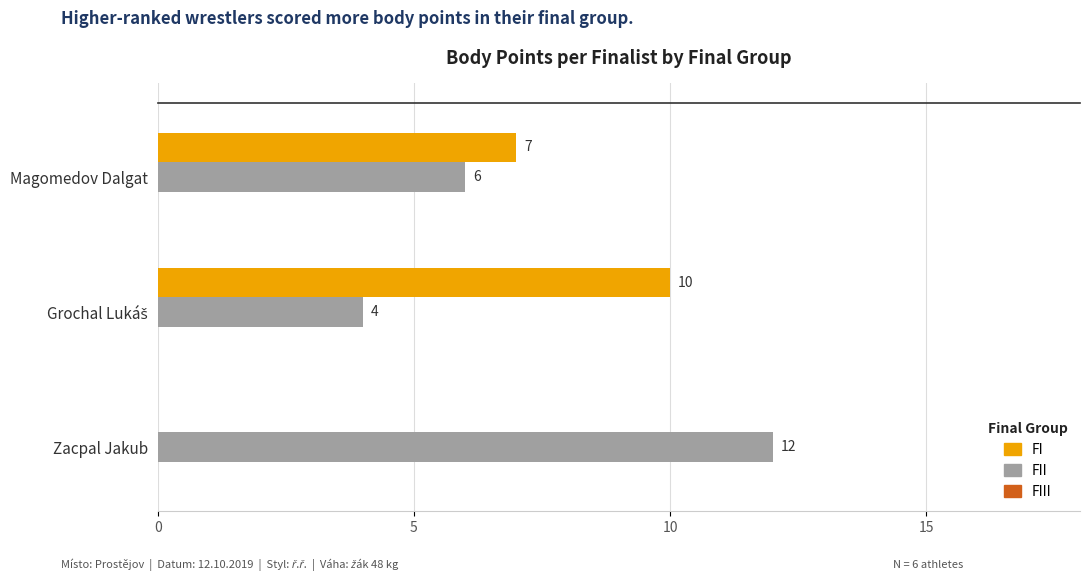

Which series has the largest total across all categories?

FII